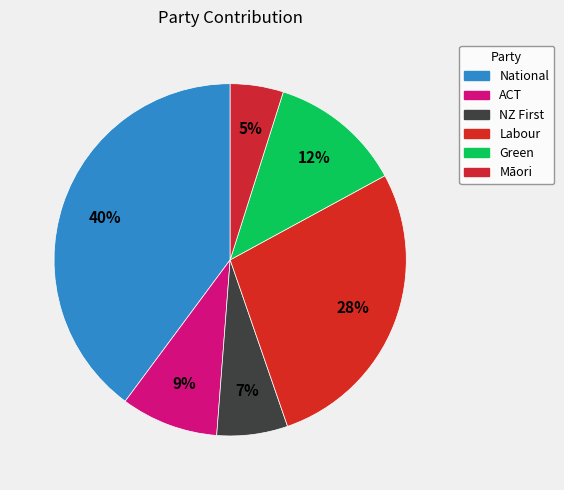

How many segments does this pie chart have?

6